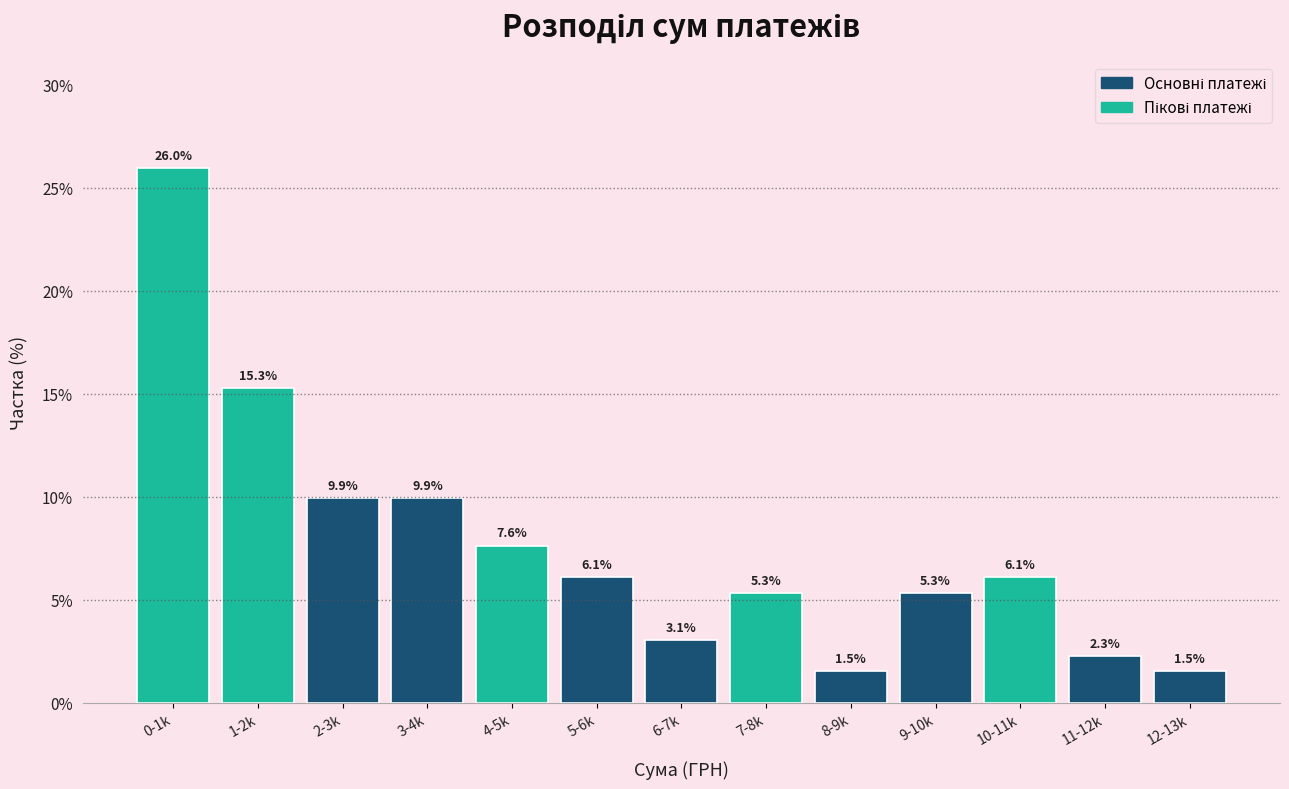

Reading left to right, list all the values displayed in this chart.

0-1k=26.0	1-2k=15.3	2-3k=9.9	3-4k=9.9	4-5k=7.6	5-6k=6.1	6-7k=3.1	7-8k=5.3	8-9k=1.5	9-10k=5.3	10-11k=6.1	11-12k=2.3	12-13k=1.5